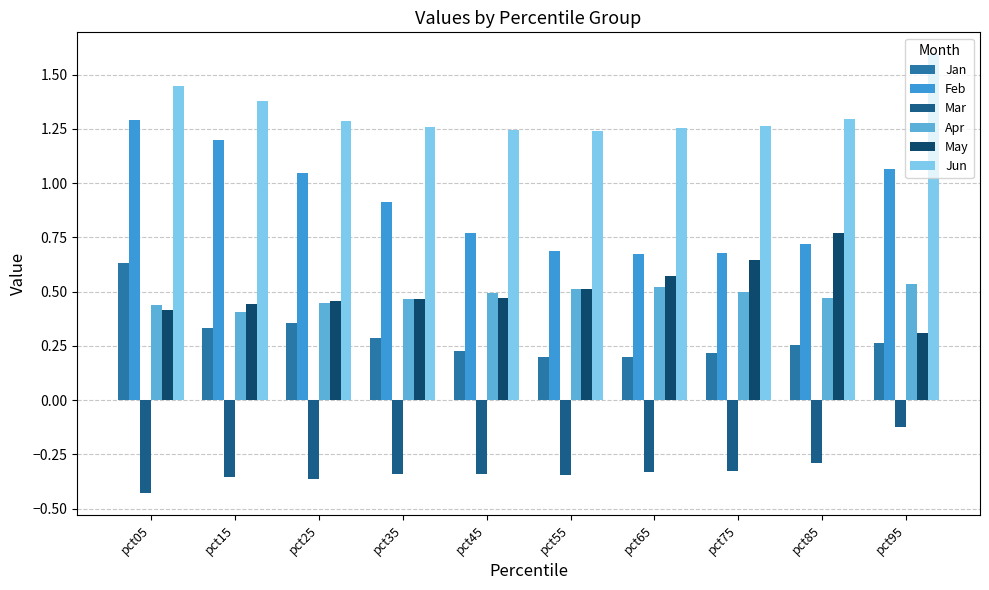

How many bars are there in each group?

6